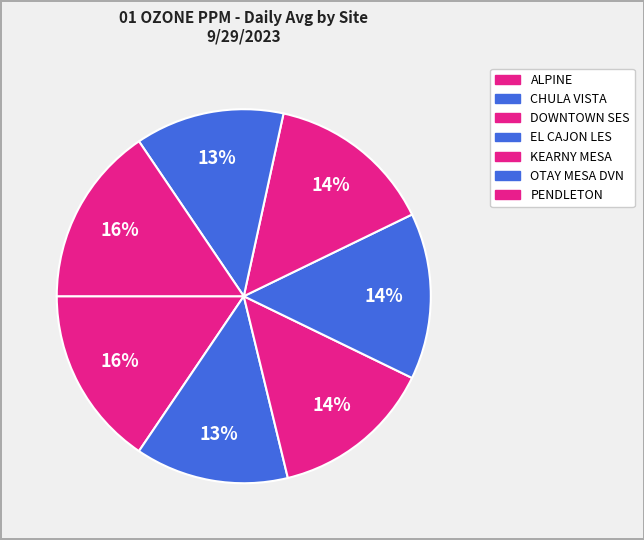

How many segments does this pie chart have?

7